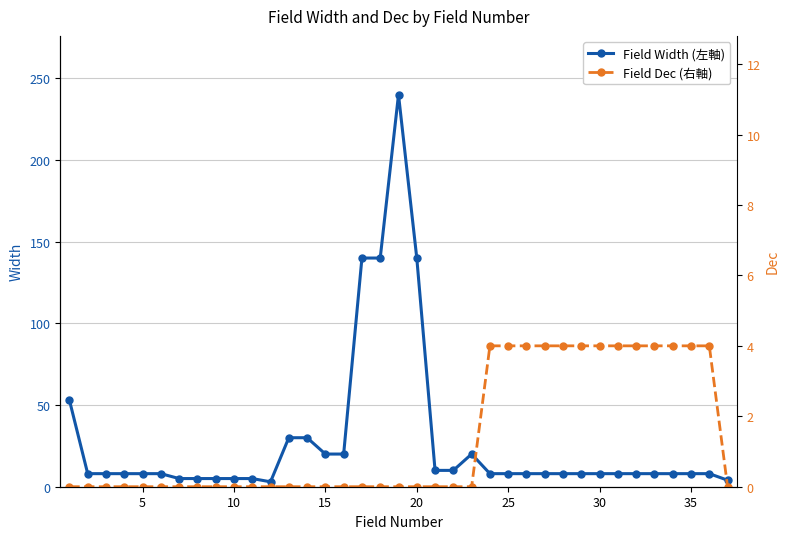

What is the difference between the maximum and minimum values in the Field Dec (右軸) series?

4